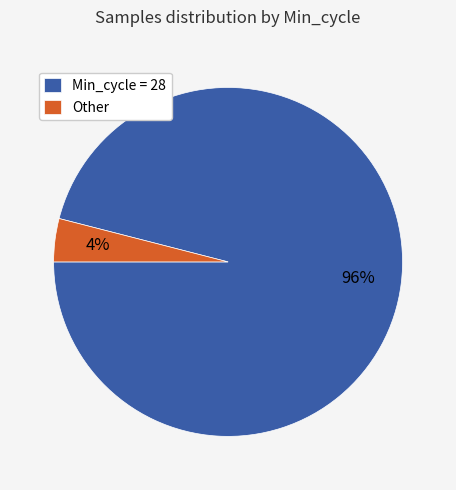

Count the number of slices in the pie.

2